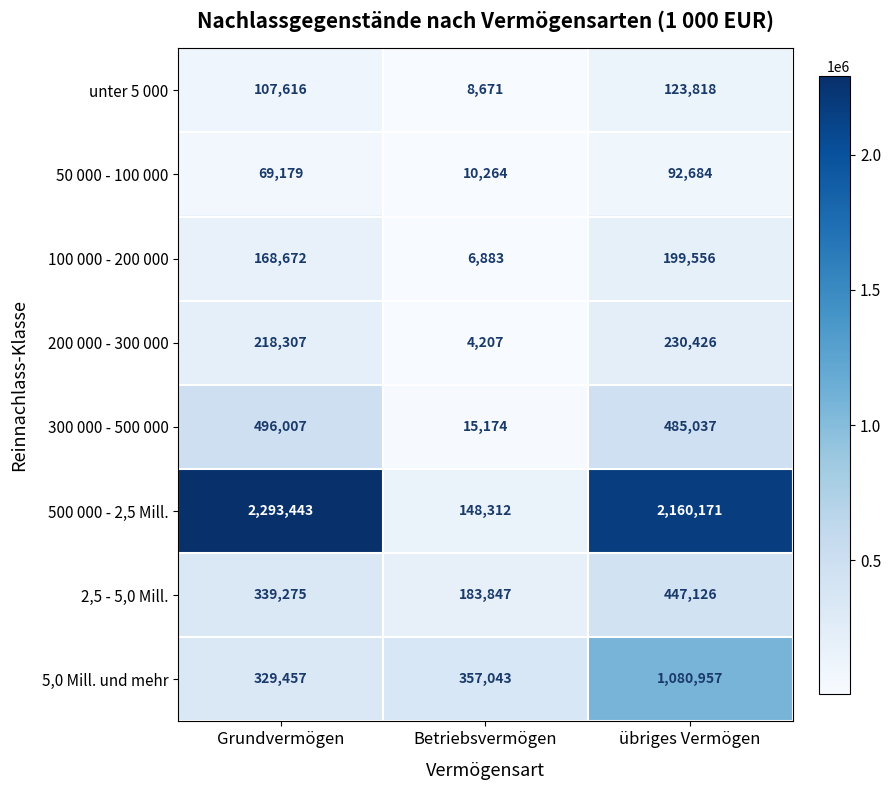

What is the average value of the 50 000 - 100 000 series?

57376